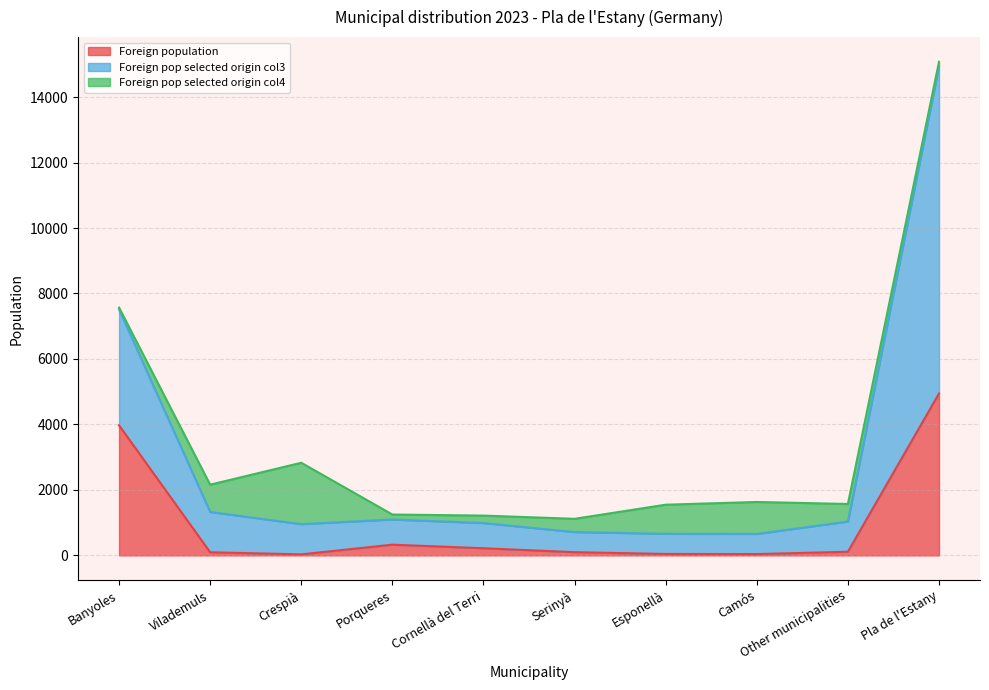

In Foreign population, how many points are lower than both neighbors (excluding endpoints)?

2